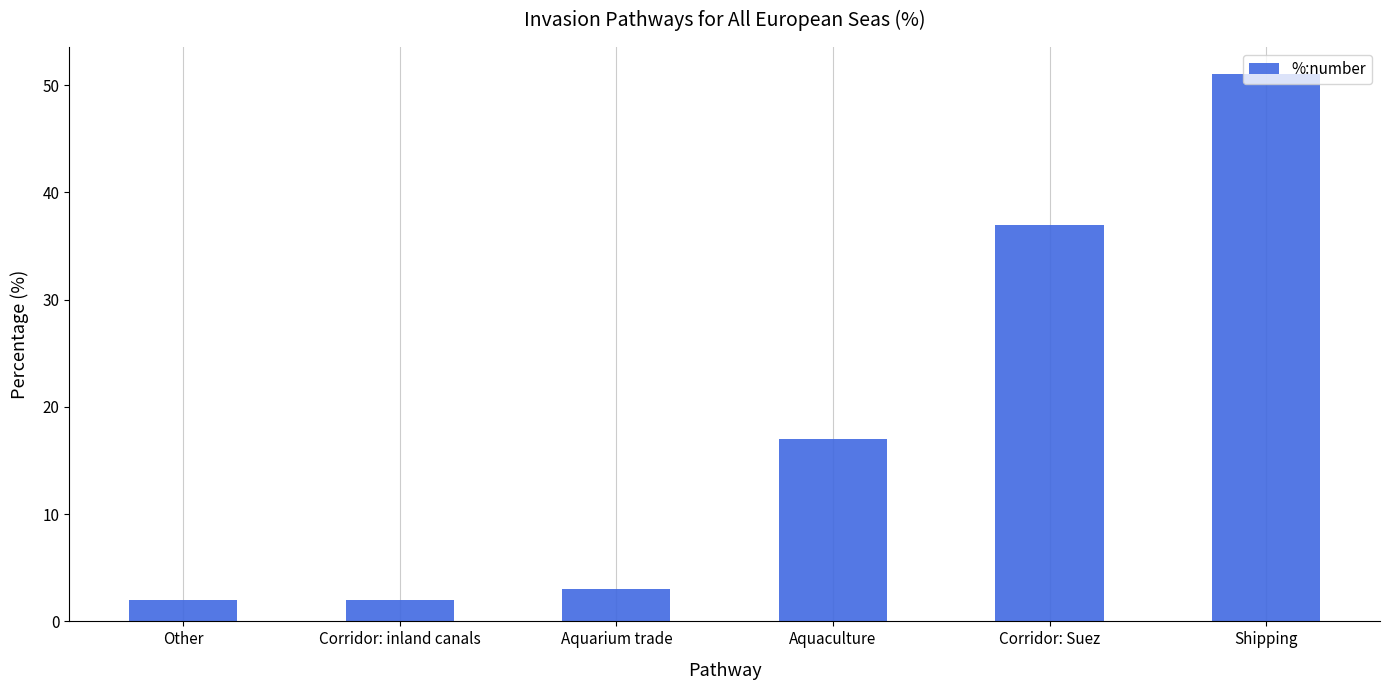

At which label is the value closest to 26?

Aquaculture